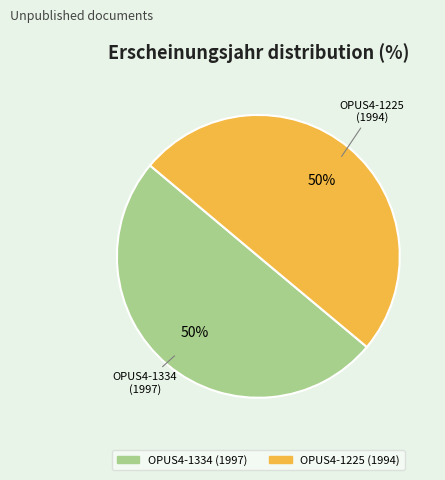

To the nearest percent, what is the average slice percentage?

50%